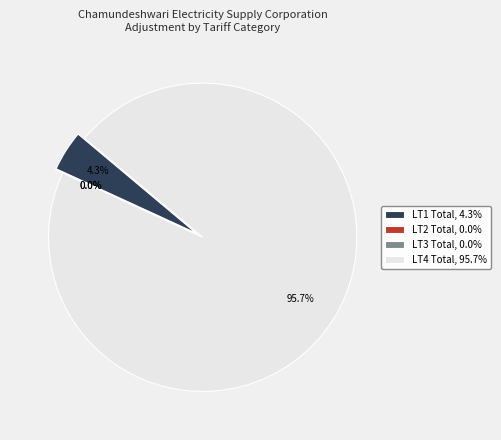

Count the number of slices in the pie.

4